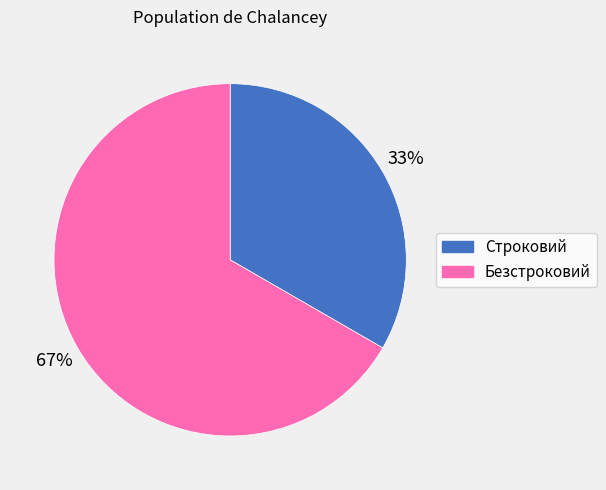

What is the ratio of the value at Строковий to the value at Безстроковий?

0.5